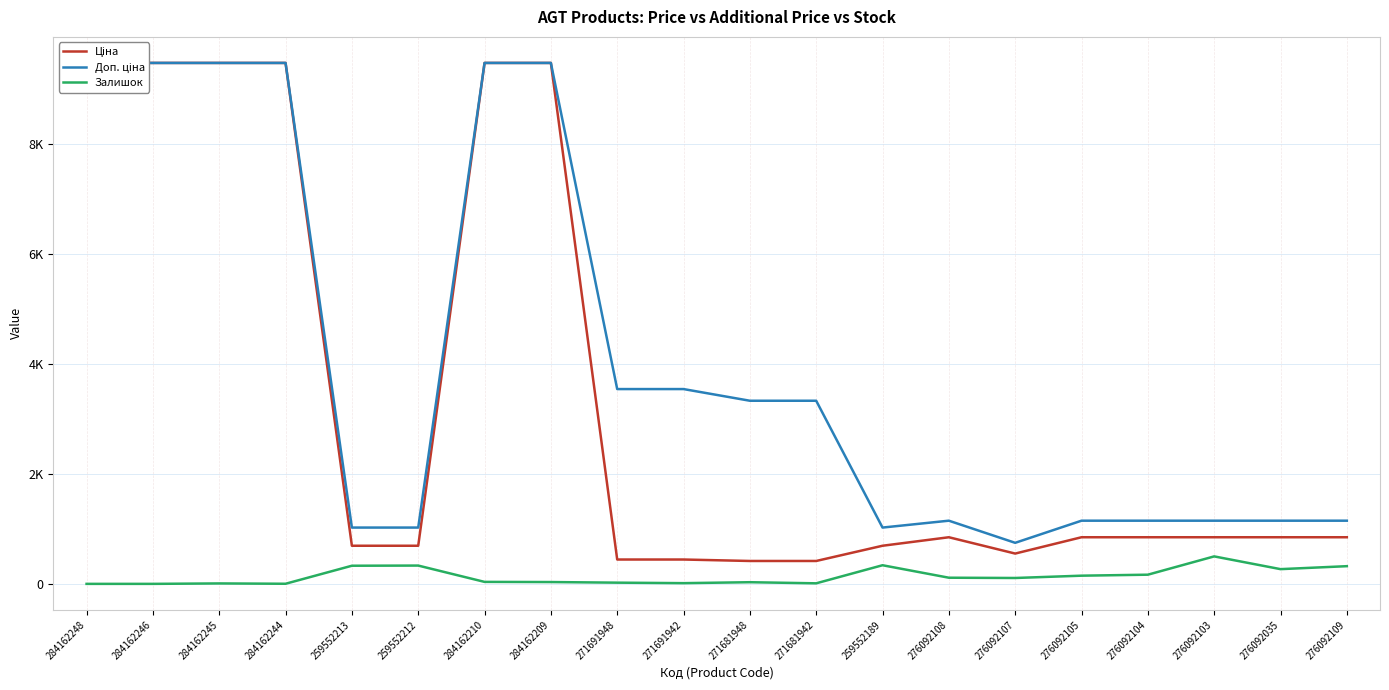

In Залишок, how many points are higher than both neighbors (excluding endpoints)?

5